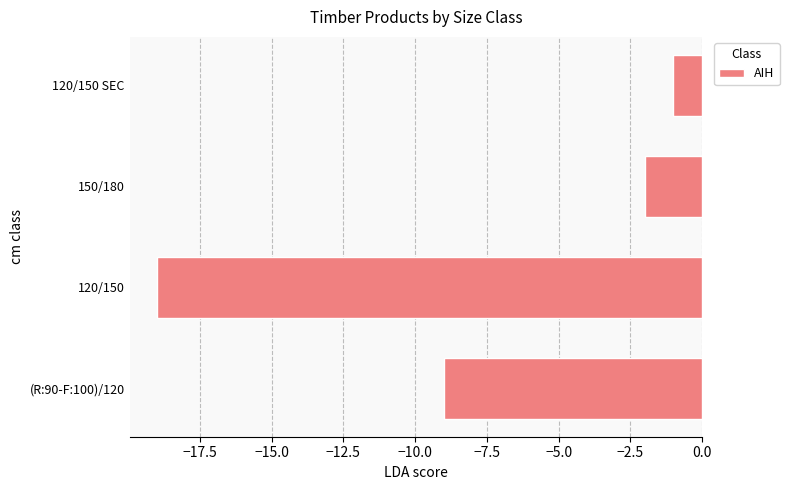

At which label is the value closest to -10?

(R:90-F:100)/120